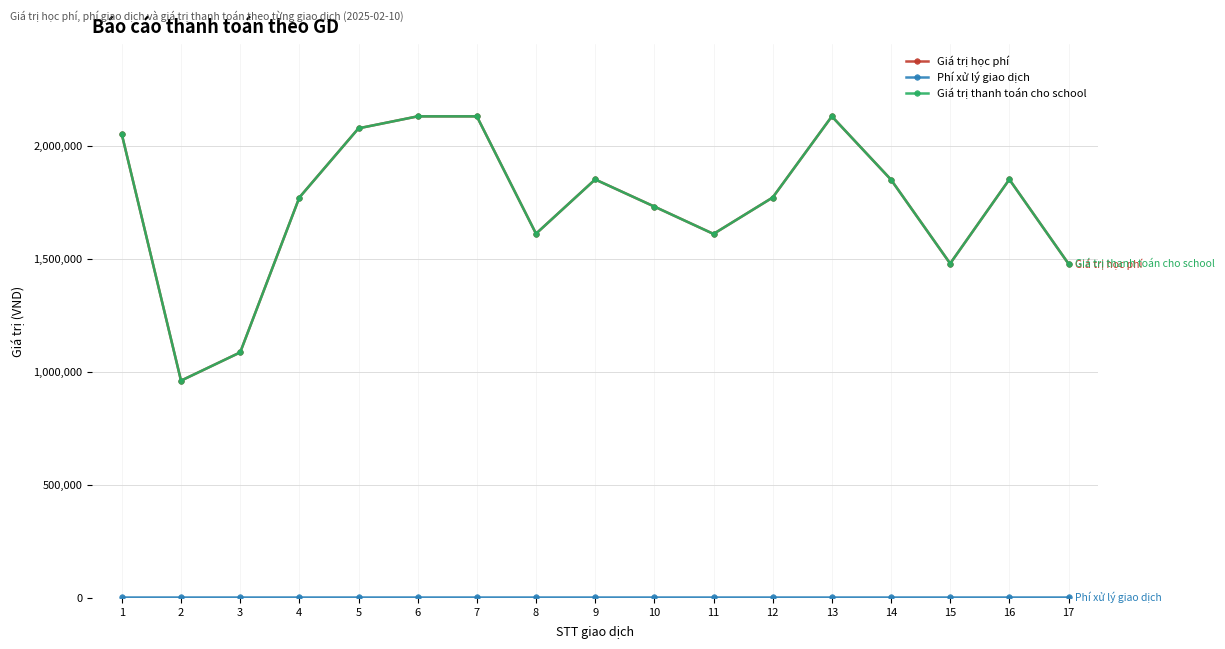

Which series has the widest spread of values?

Giá trị học phí